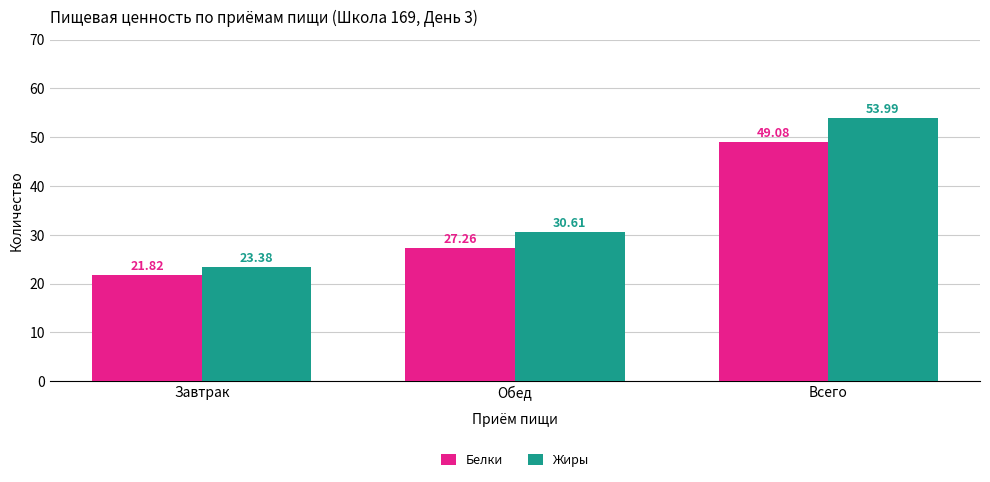

What is the sum of the Белки values at Обед and Завтрак?

49.1